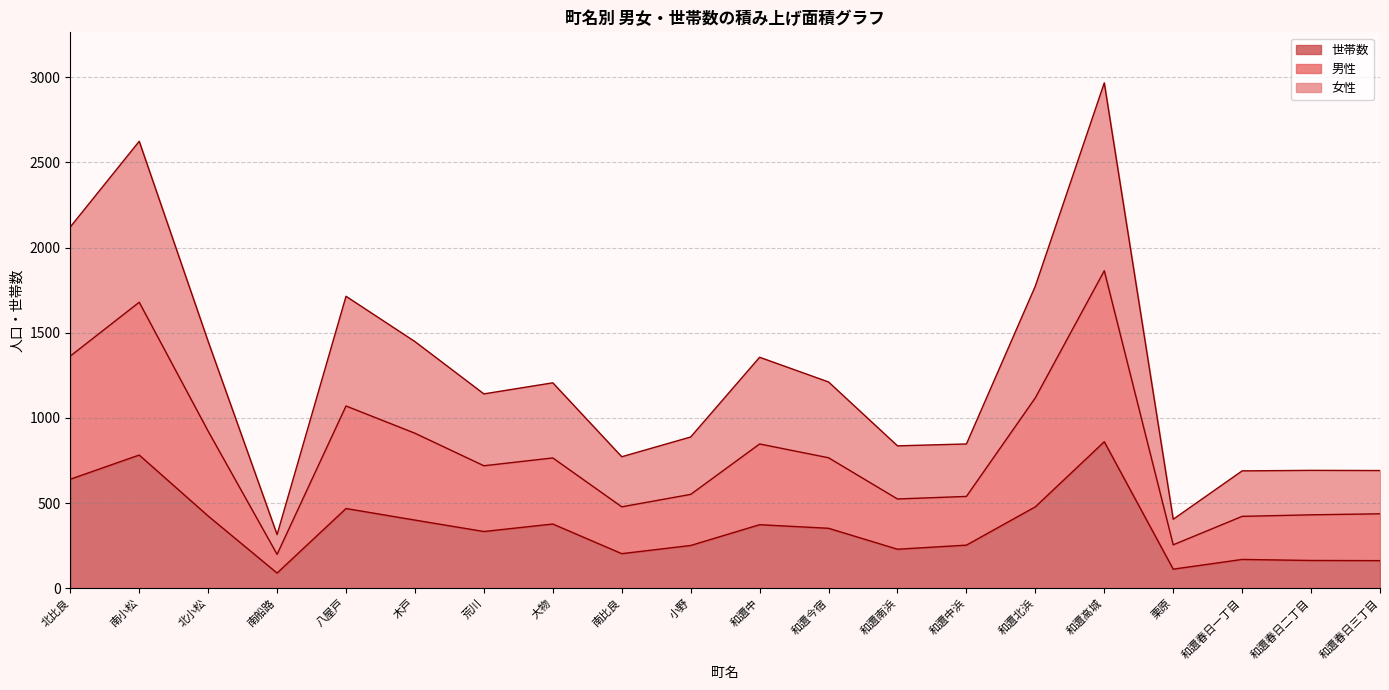

What is the minimum value shown in the chart?

89